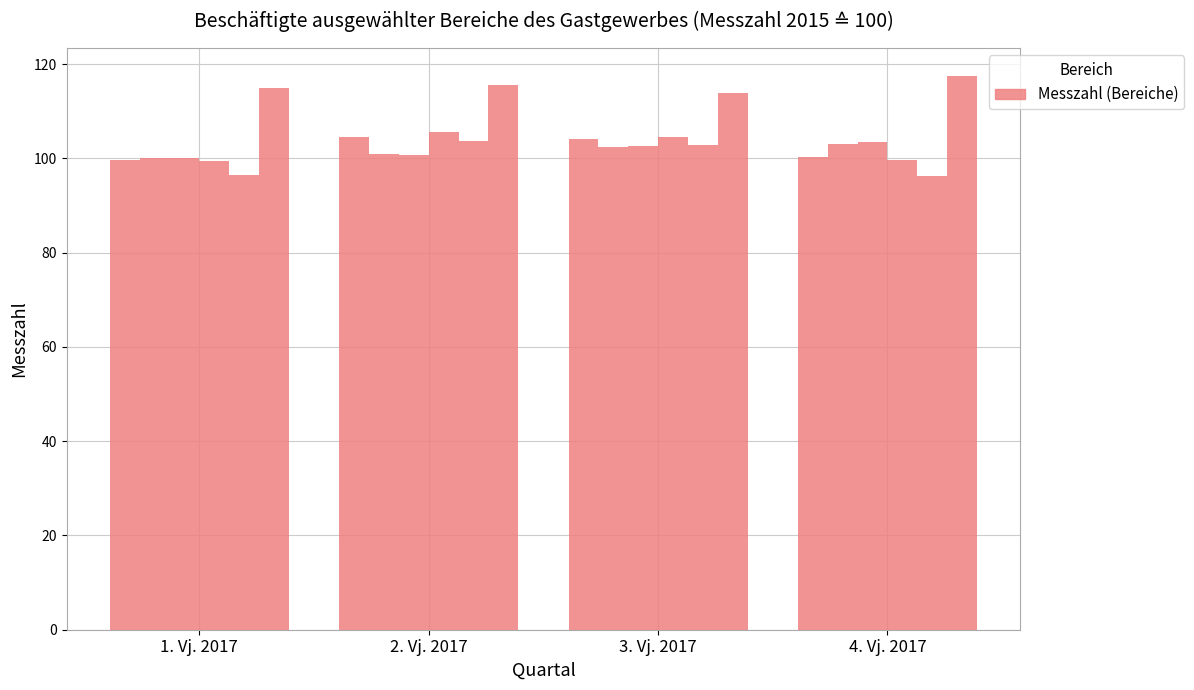

How many data points does each series have?

4